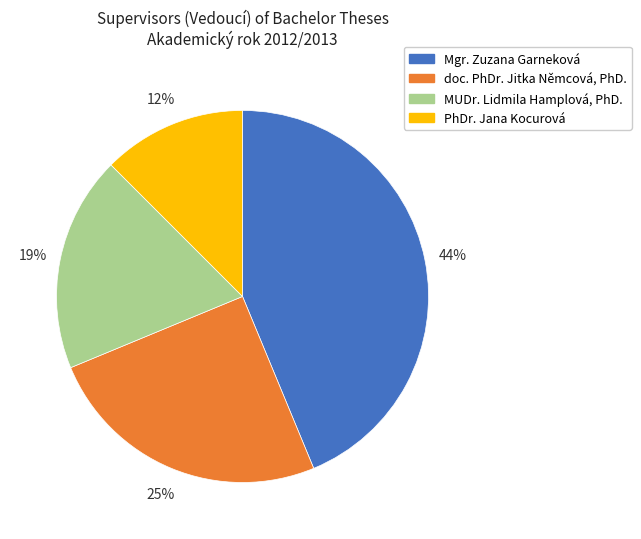

To the nearest percent, what percentage of the pie is Mgr. Zuzana Garneková?

44%